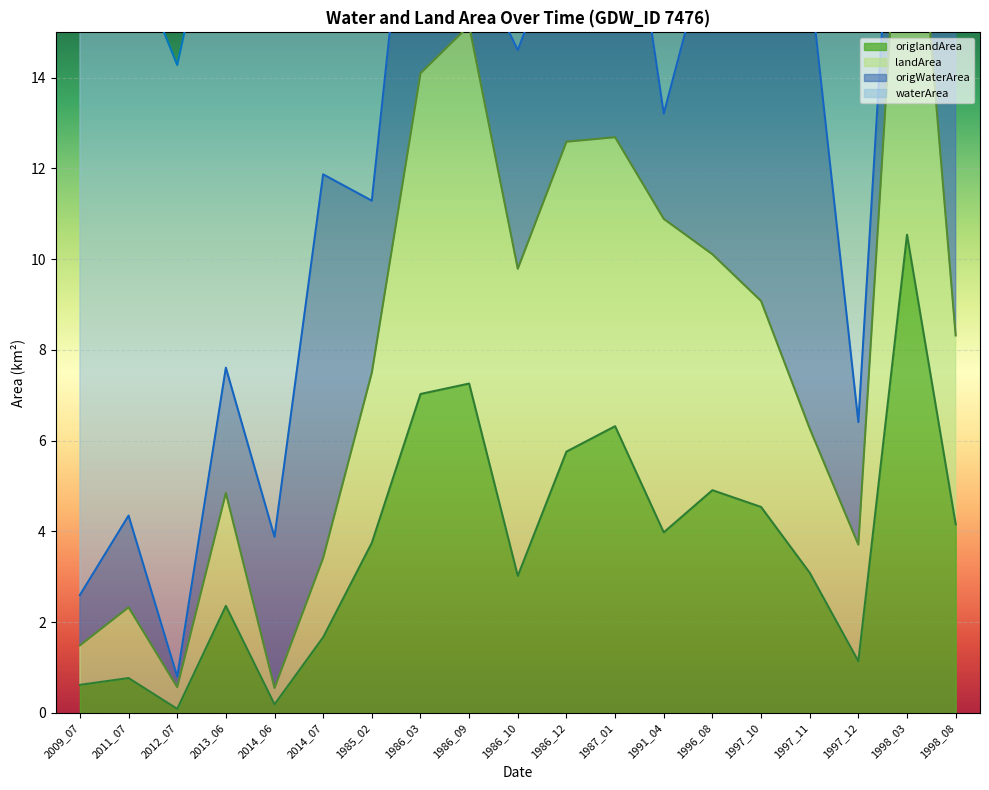

True or false: origlandArea has a value of 0.3 at 1997_12.

False